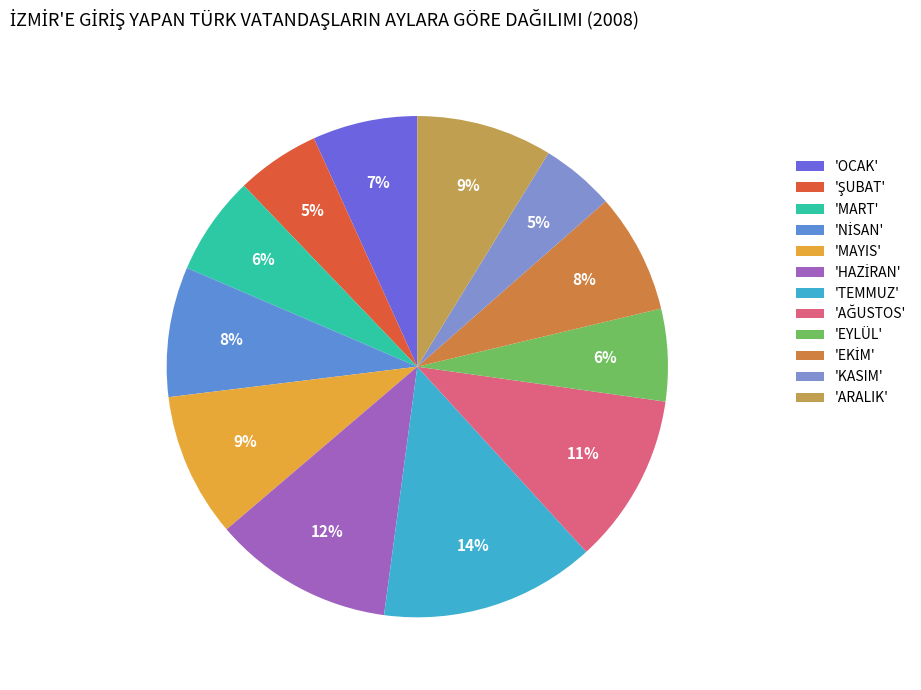

How many segments does this pie chart have?

12